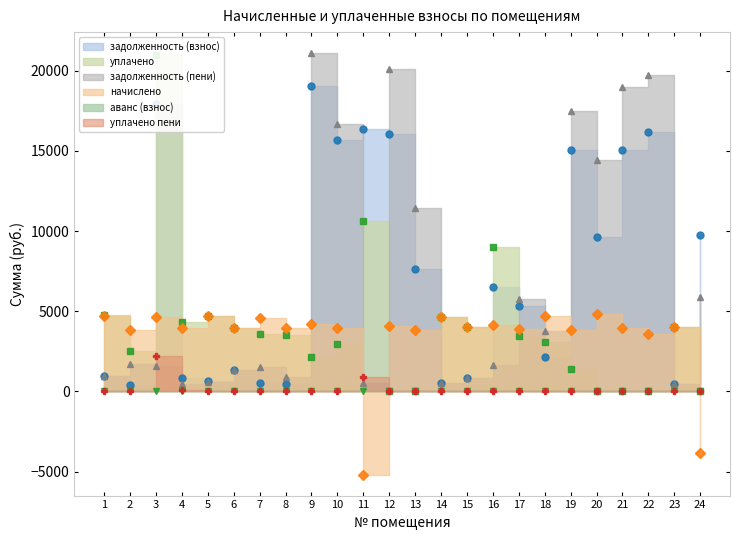

True or false: уплачено and задолженность (пени) intersect in this chart.

True